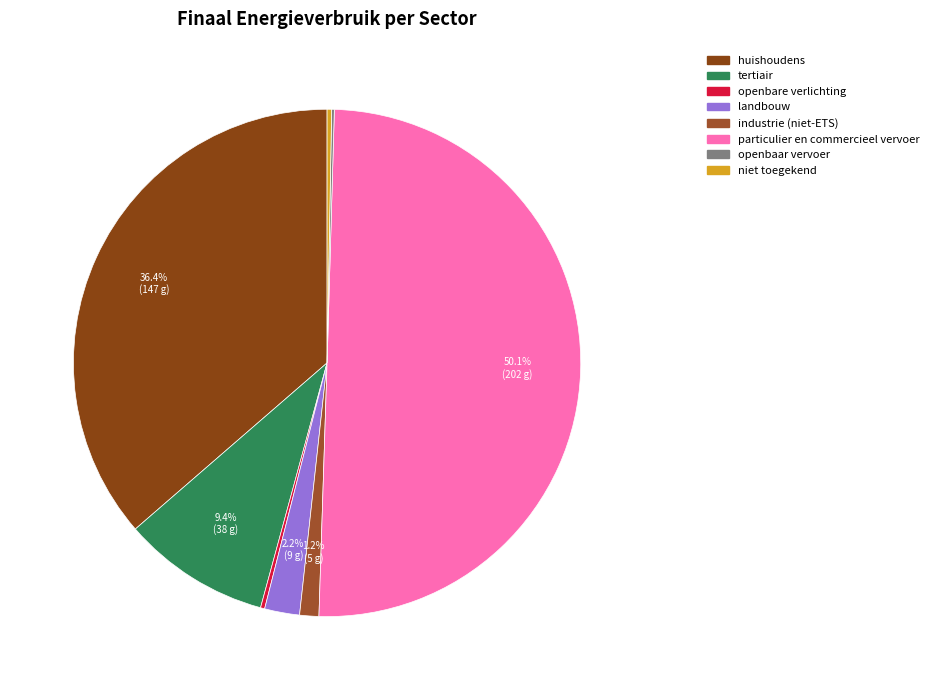

How many slices are in this pie chart?

8